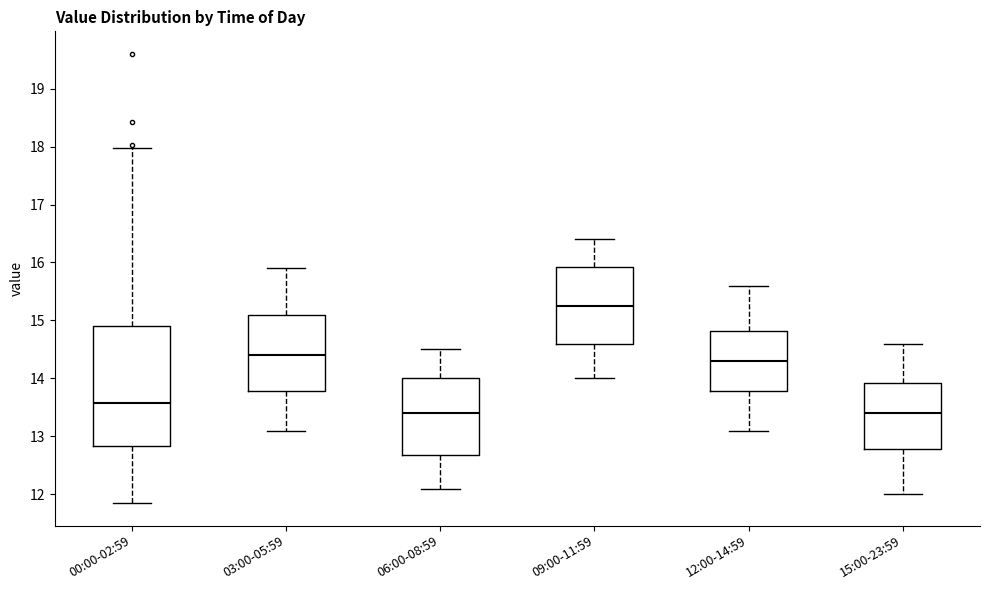

Comparing the boxes themselves (not the whiskers), which one is the tallest?

00:00-02:59